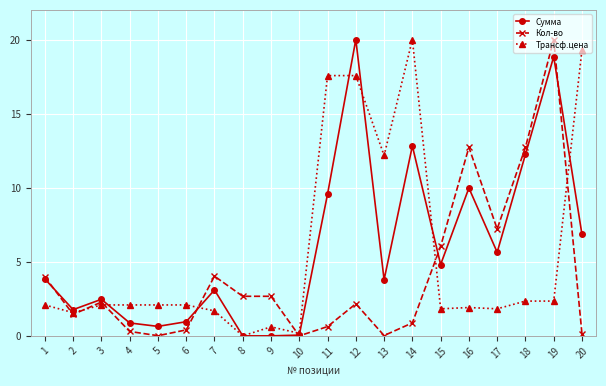

What is the difference between the maximum and second lowest values in the Сумма series?

20.0